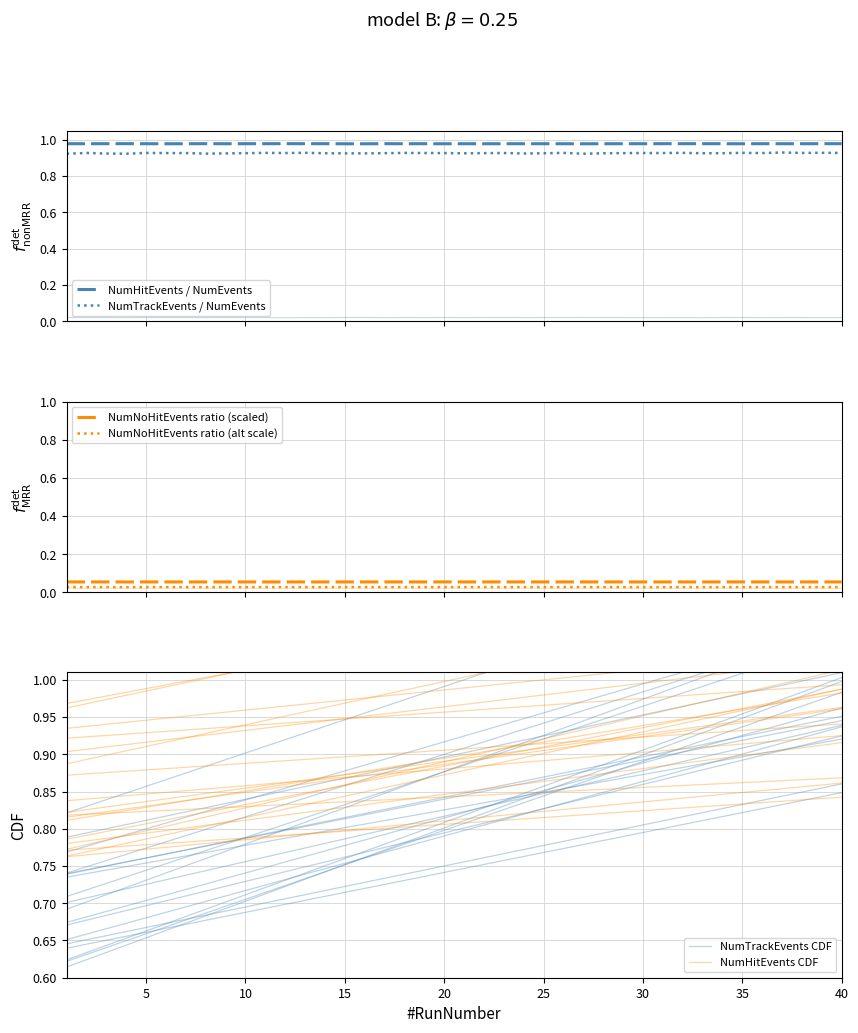

True or false: NumHitEvents / NumEvents and NumTrackEvents / NumEvents cross at least once.

False